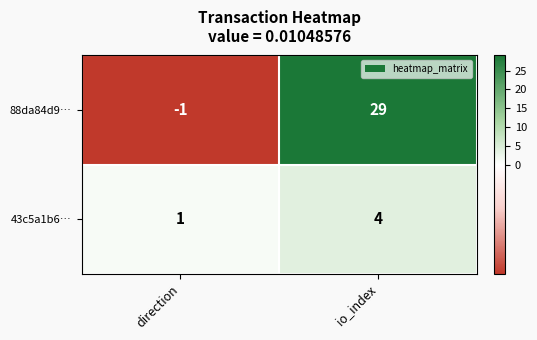

True or false: 88da84d9… has a value of 29 at io_index.

True